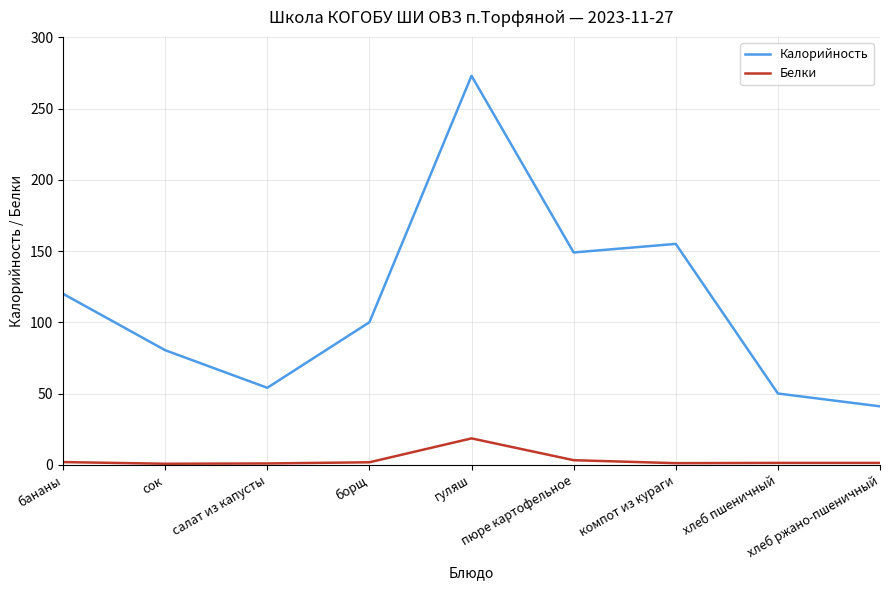

Count the number of data series in this chart.

2